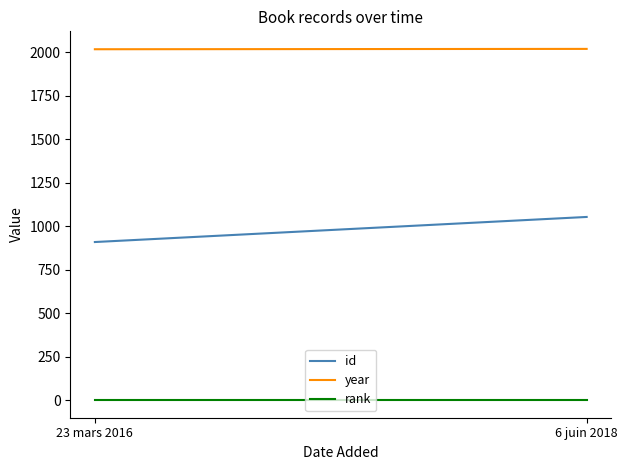

Between 23 mars 2016 and 6 juin 2018, which series saw the biggest shift?

id